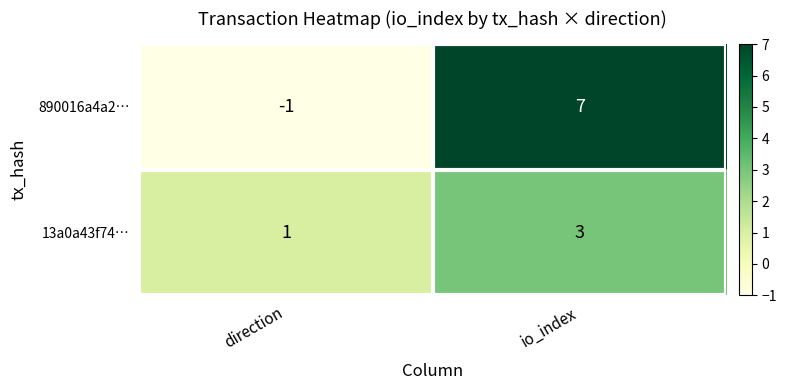

Which series has the largest total across all categories?

890016a4a2…